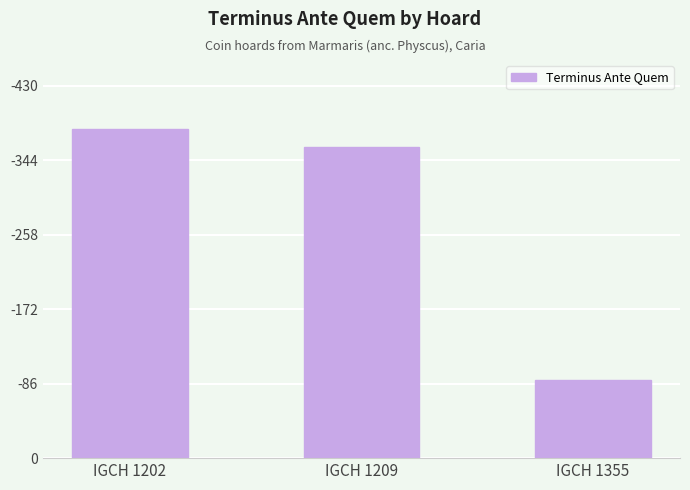

Are the bars horizontal?

No